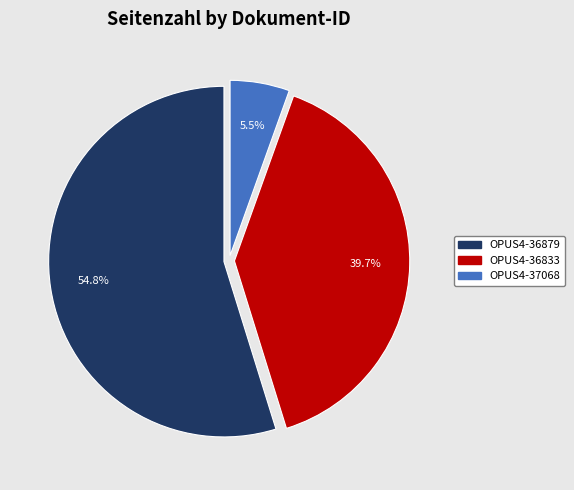

Approximately how many times larger is the value at OPUS4-36833 compared to OPUS4-37068?

7.2